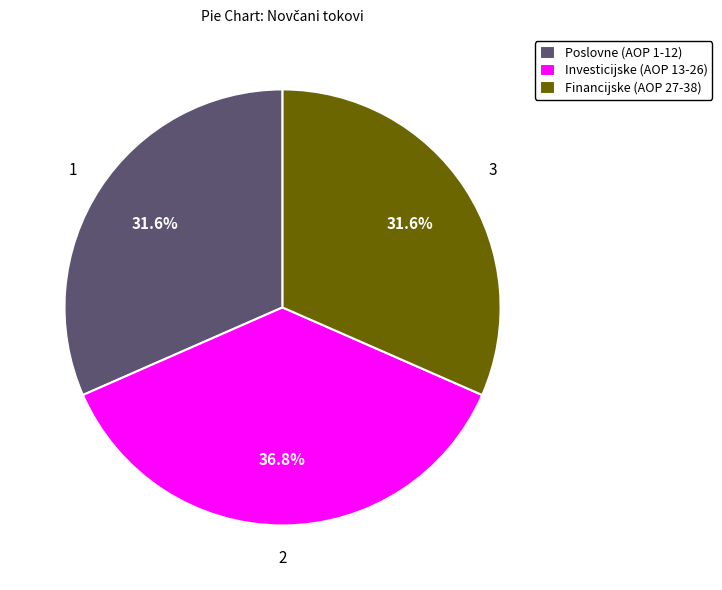

How much of the chart is everything except Poslovne (AOP 1-12)?

68.4%